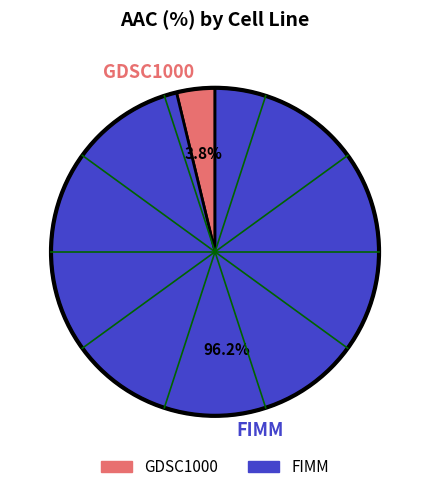

Does any single category account for the majority?

Yes